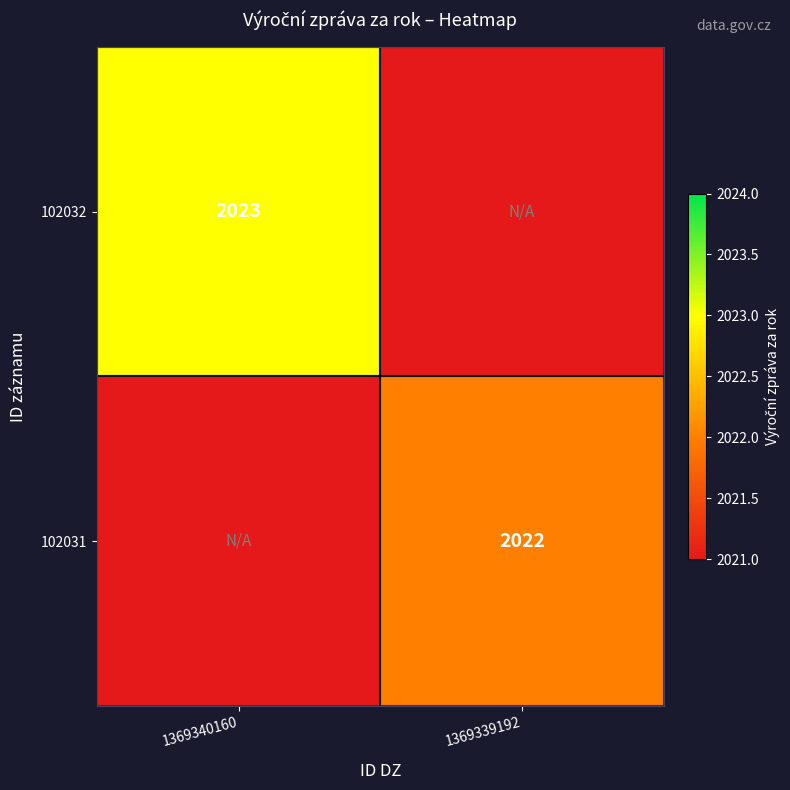

Between 1369339192 and 1369340160, which is larger?

1369340160